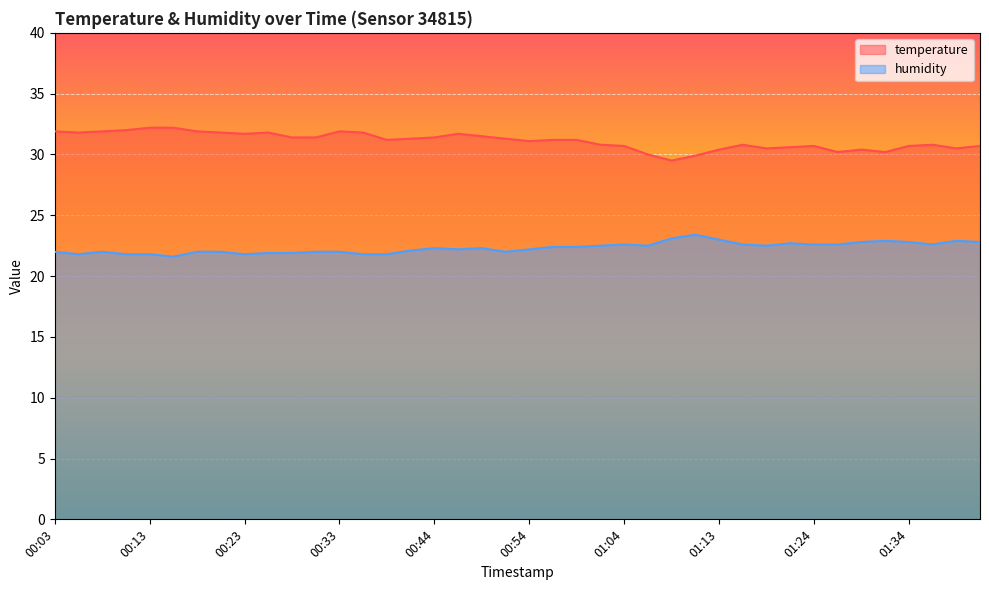

Between 00:59 and 01:28, which series saw the biggest shift?

temperature